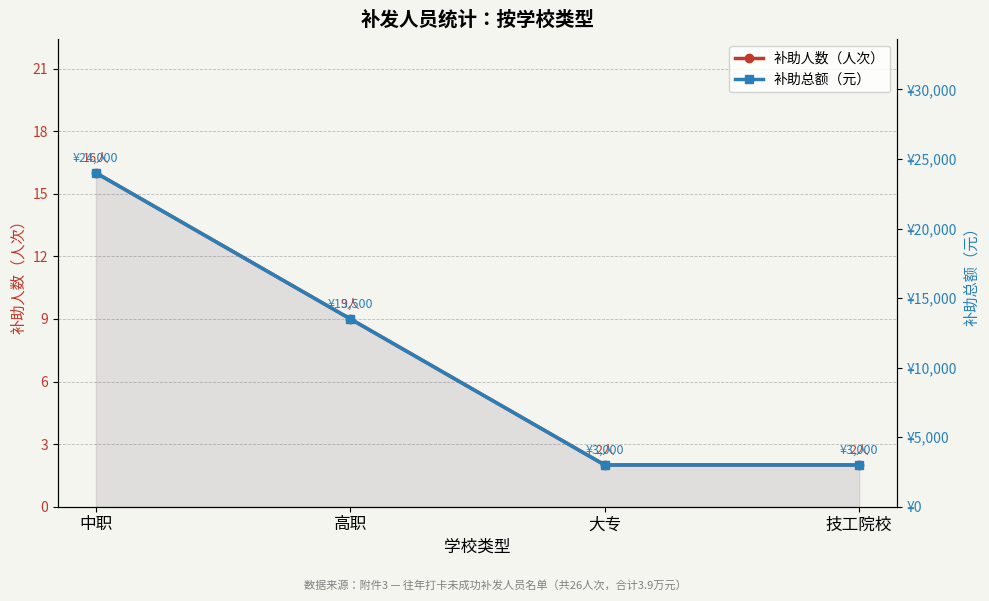

How many lines are shown in the chart?

2